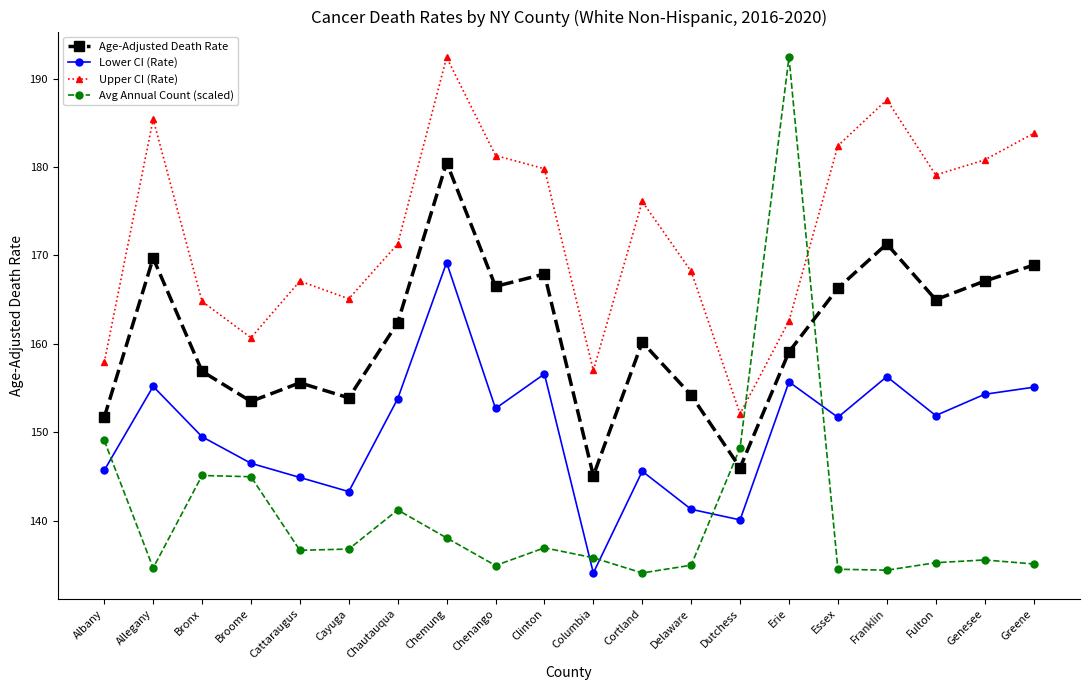

At how many categories does at least one series exceed 139?

20